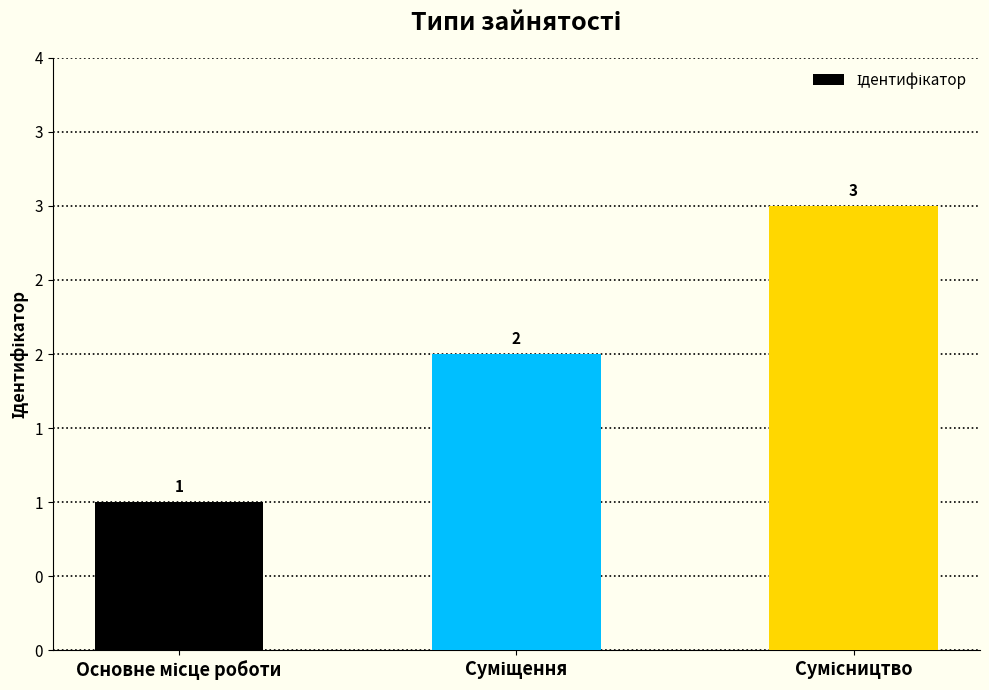

True or false: the data shows 3 at Сумісництво.

True